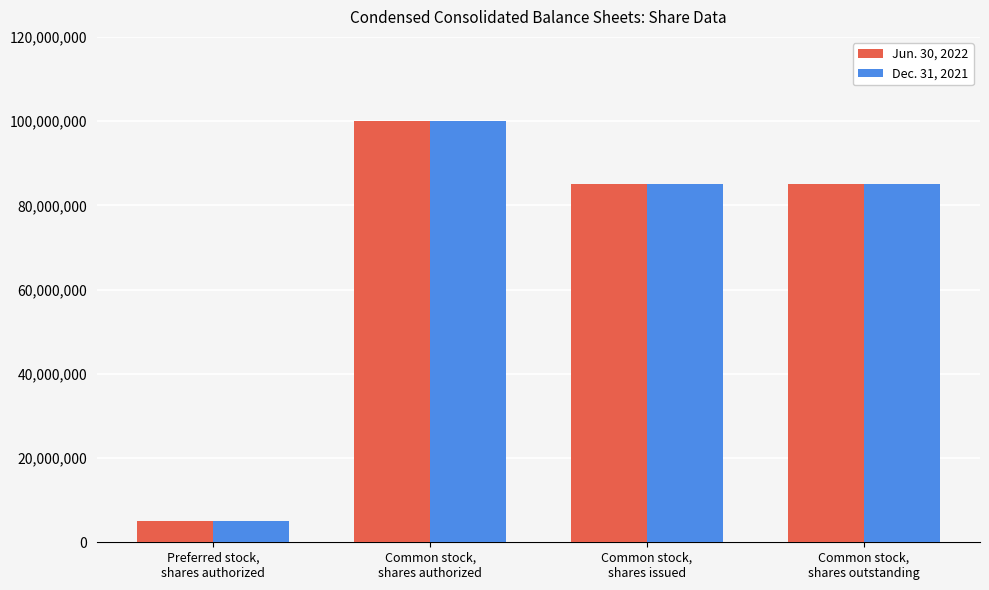

What is the average value of the Dec. 31, 2021 series?

68744543